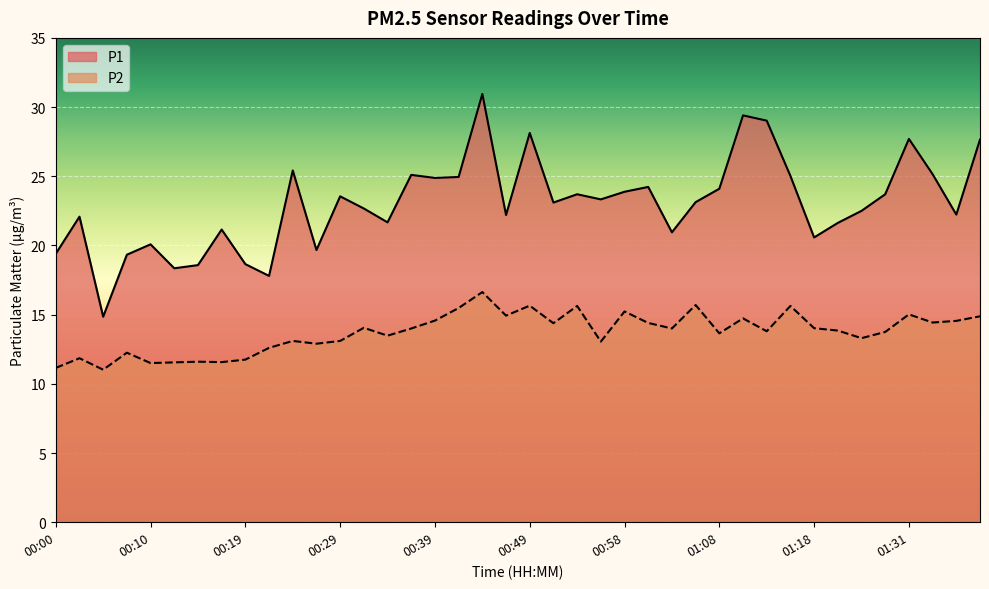

Which series has the widest spread of values?

P1